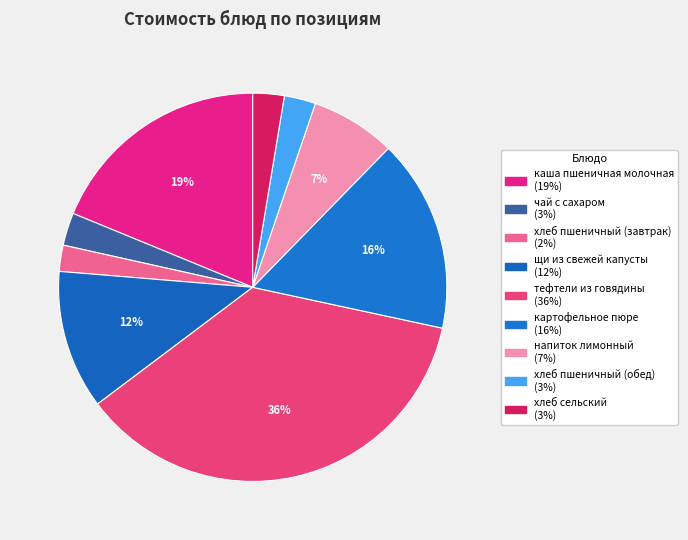

Which slice is the largest?

тефтели из говядины